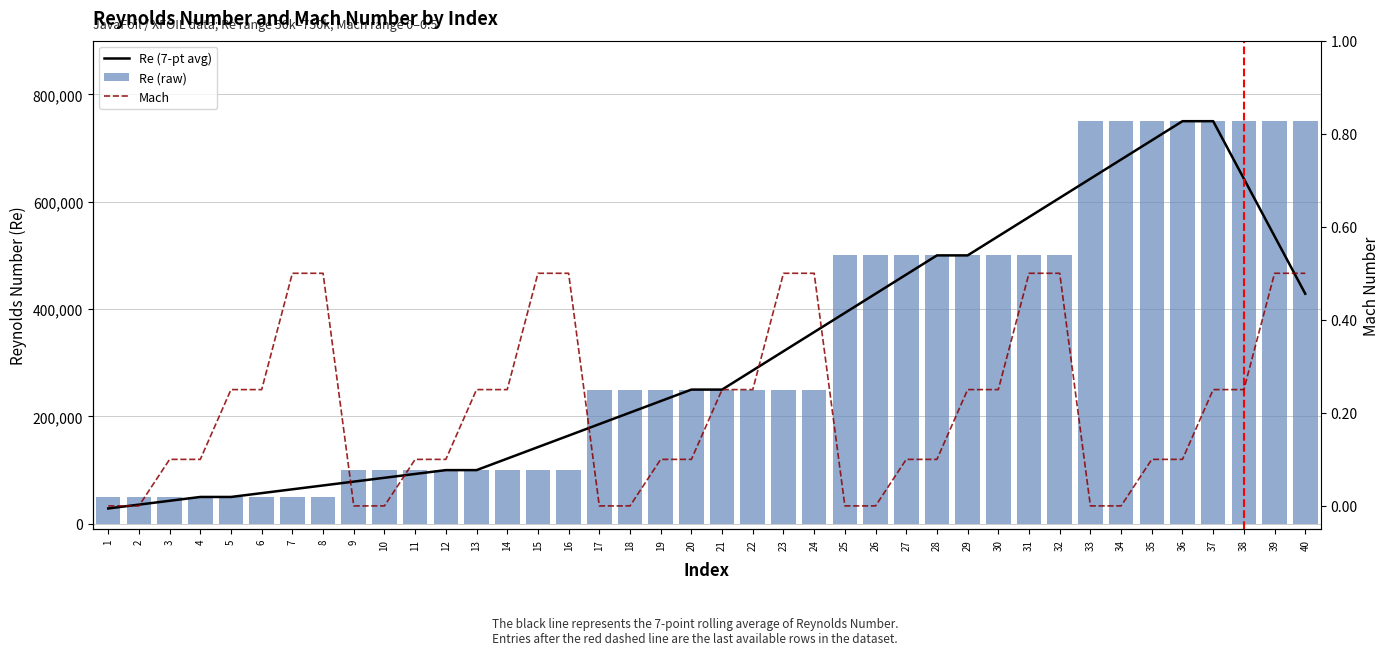

Which series has the largest range (max minus min)?

Re (7-pt avg)